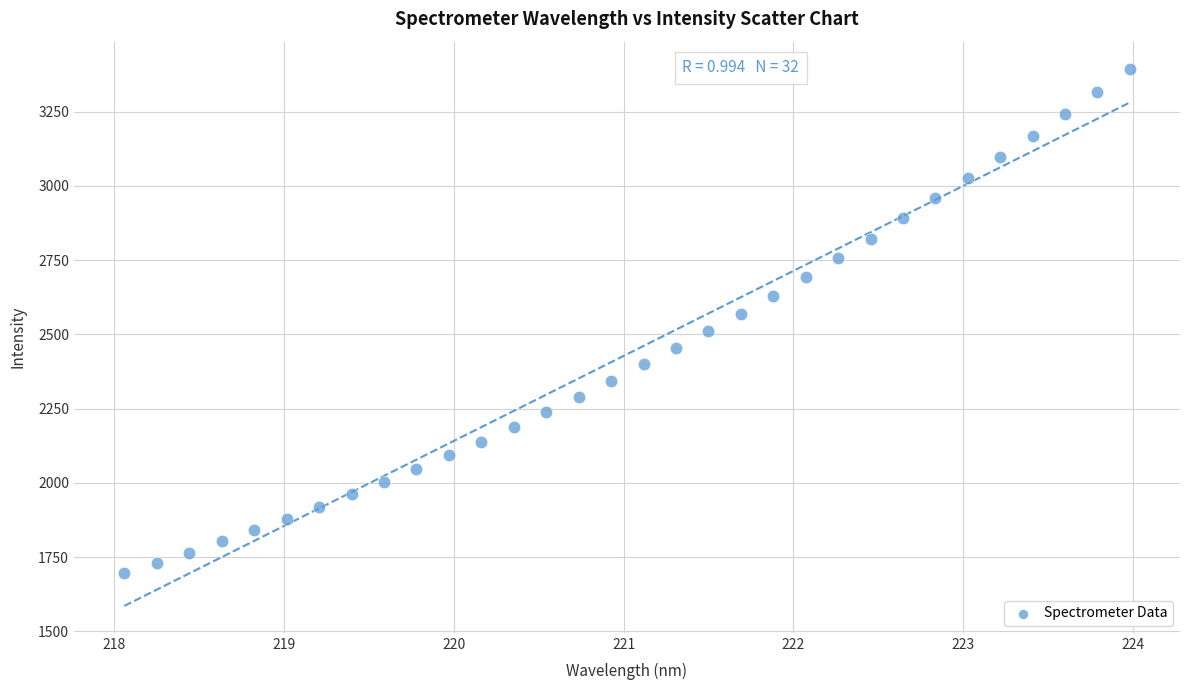

What is the range of Y values (max minus min)?

1698.0